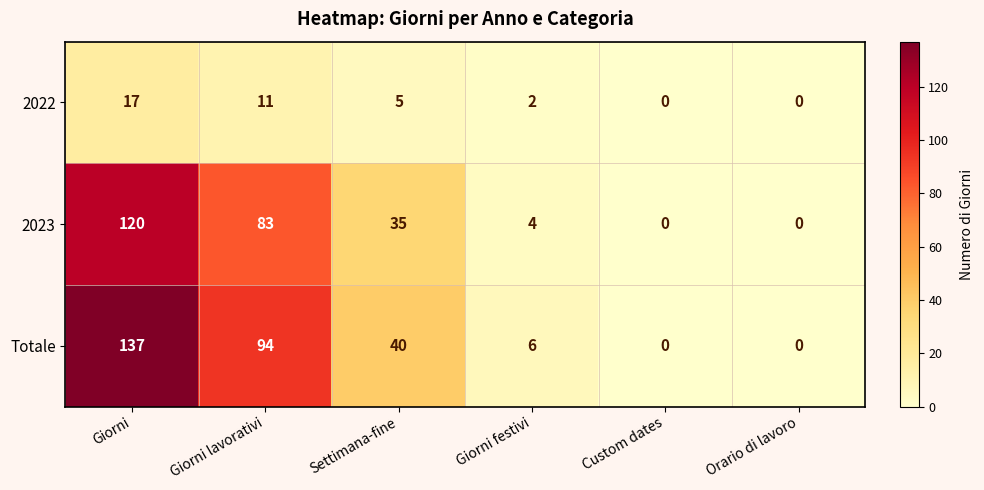

How many values in the 2022 series are below 5?

3